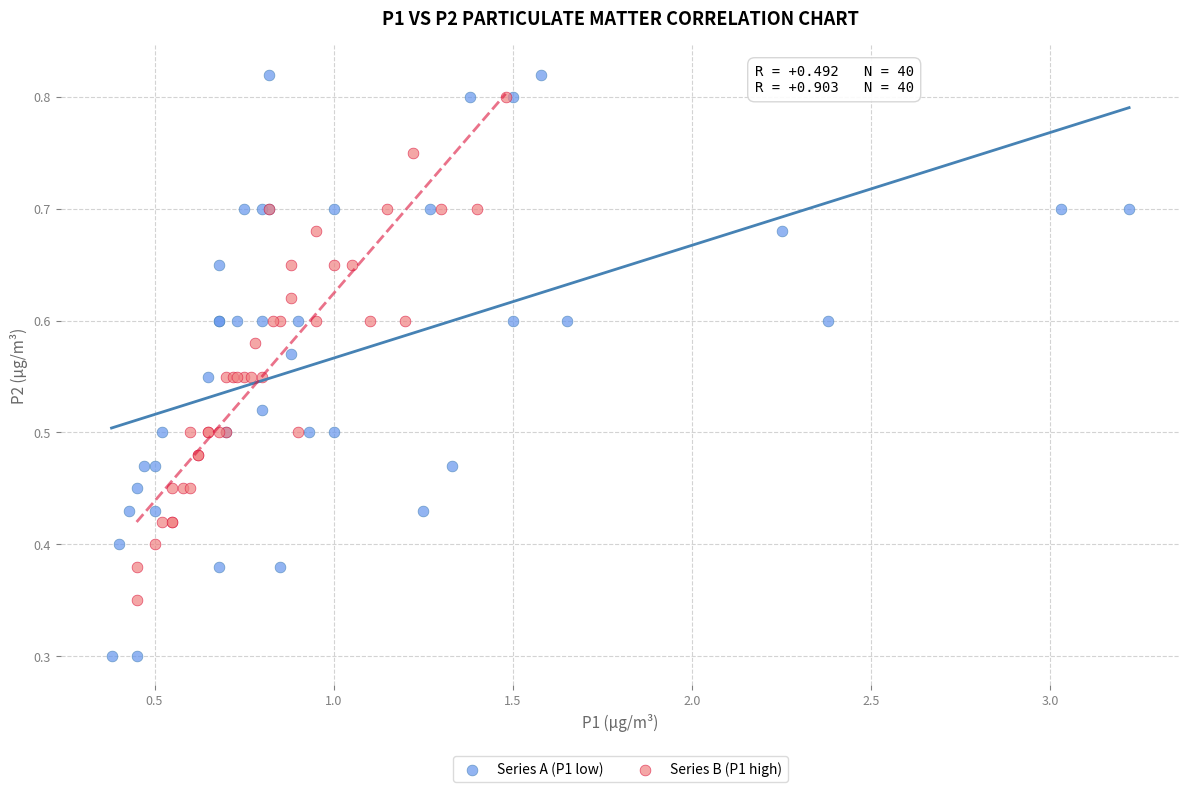

Which series has the largest Y range (max minus min)?

Series A (P1 low)